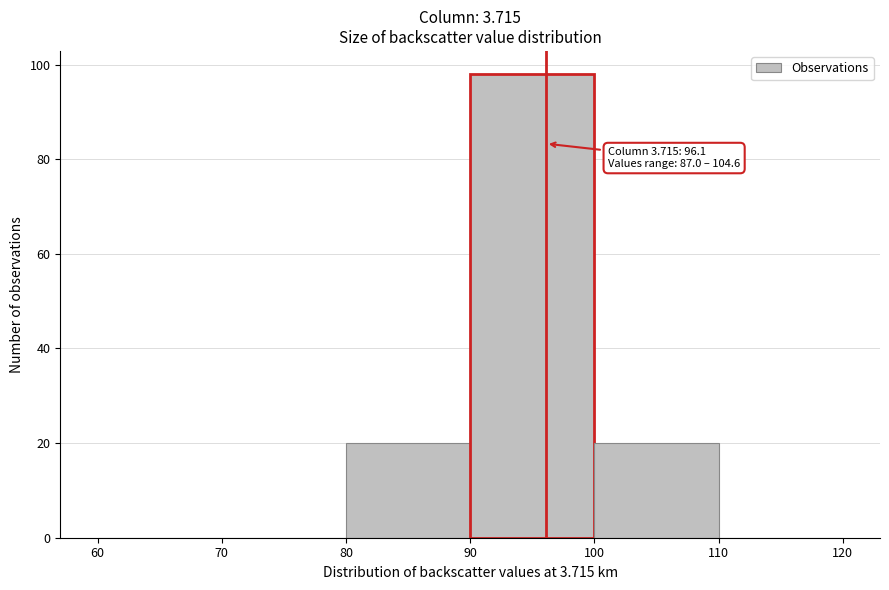

Which range on the x-axis has the tallest bar?

90 to 100